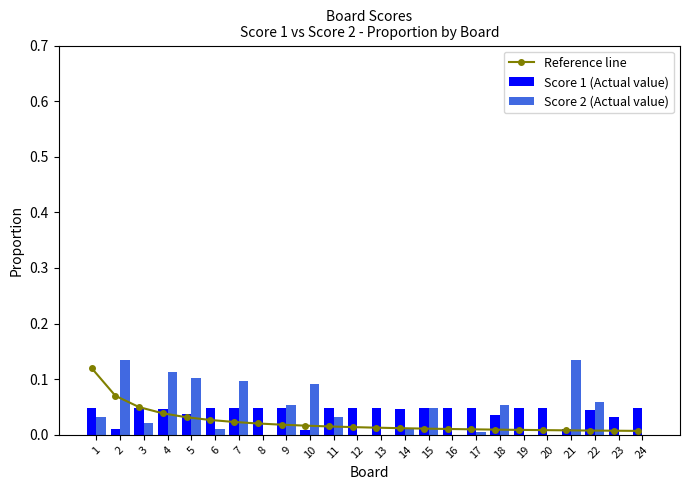

Which series has the largest range (max minus min)?

Score 2 (Actual value)